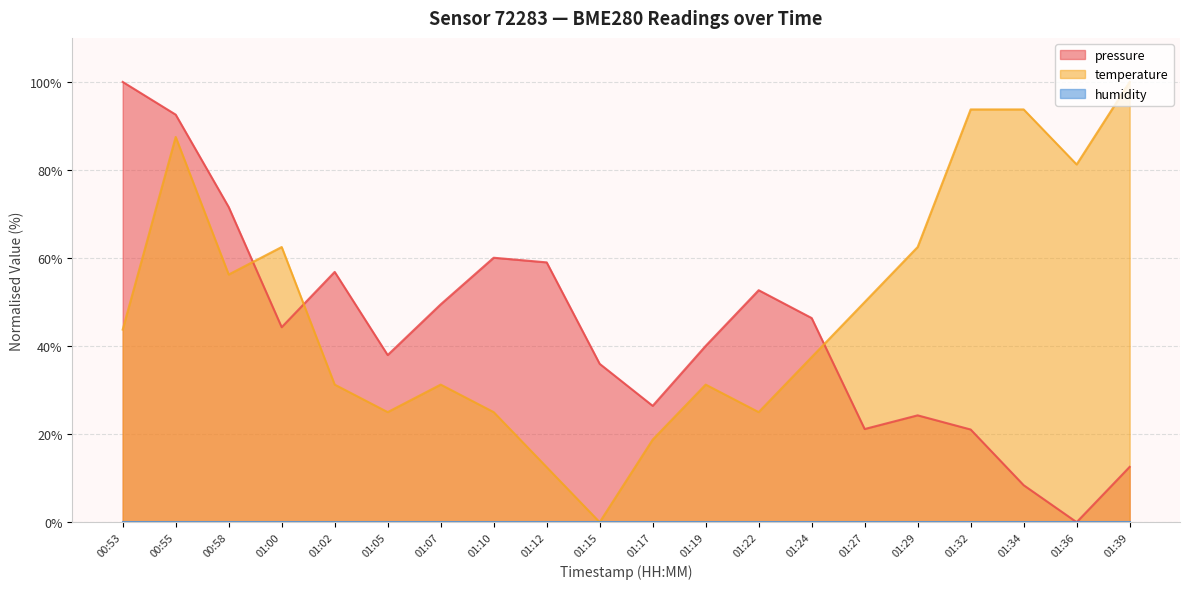

What is the sum of the pressure values at 01:07 and 01:34?

57.9